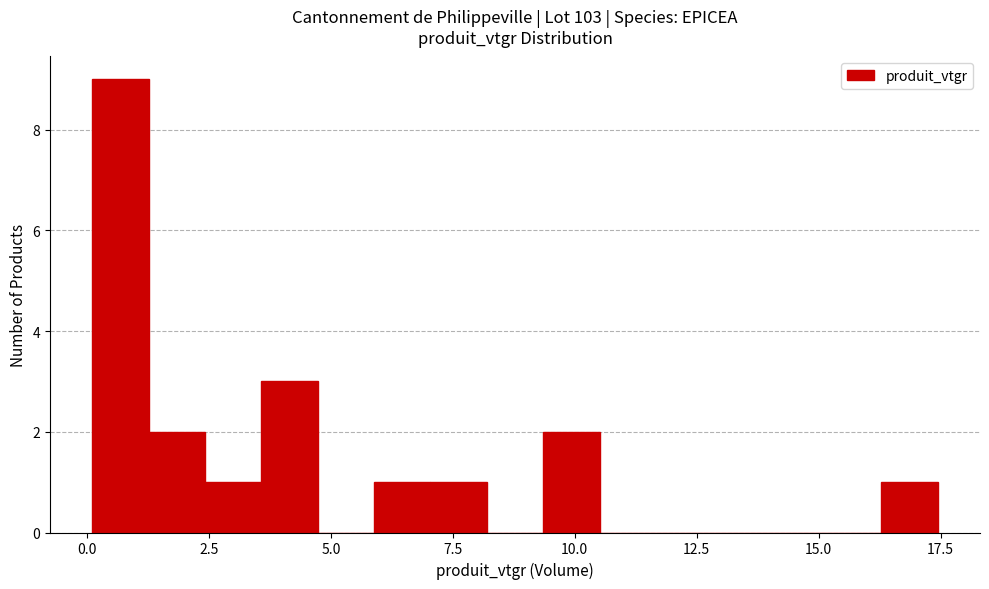

Around what value on the x-axis is the tallest bar? Give the approximate position of its centre, as read against the axis.

0.5